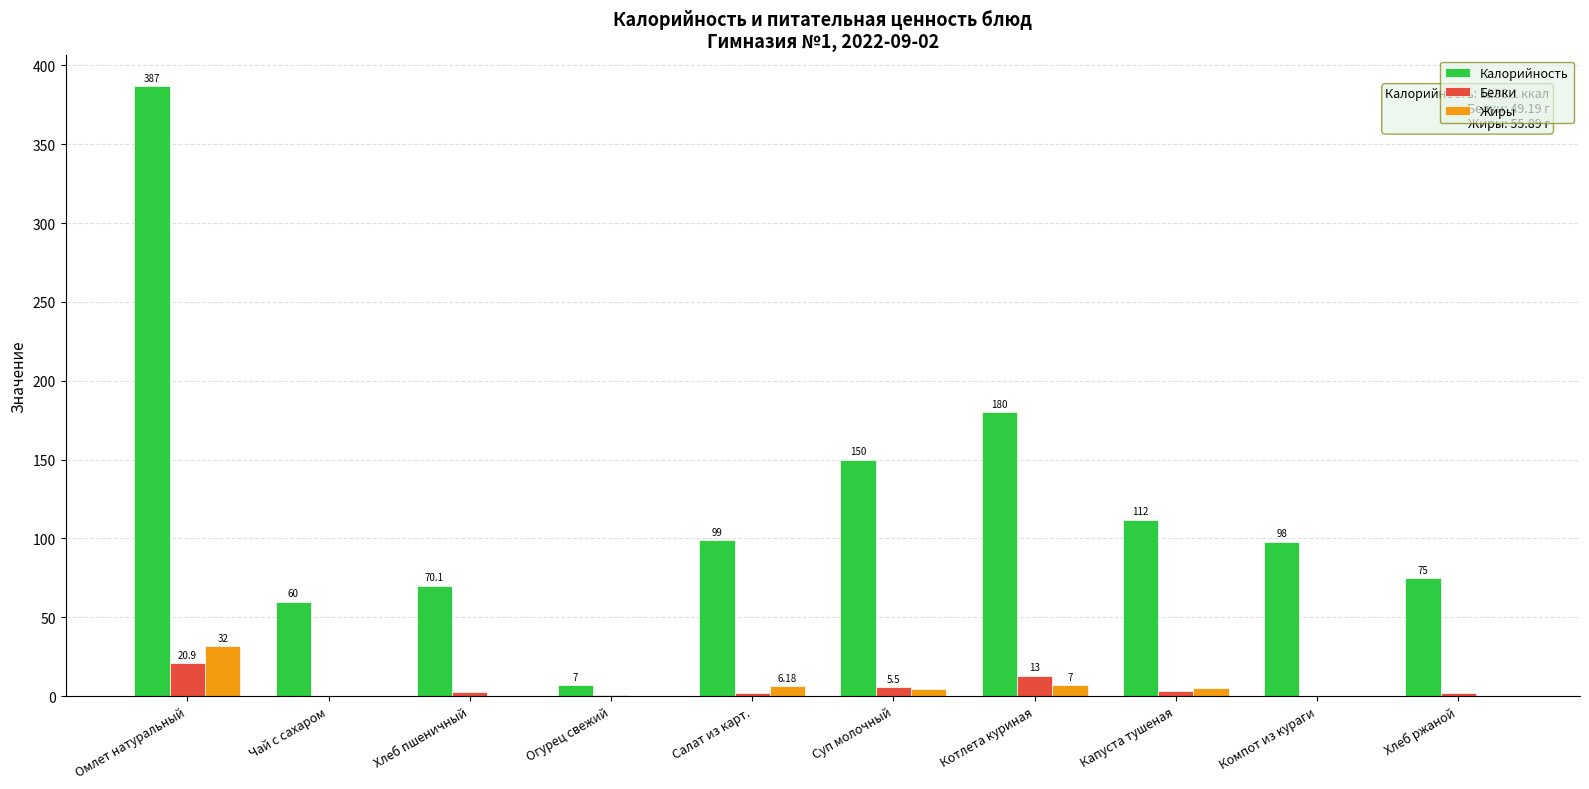

Where is Калорийность nearest to the value 197?

Котлета куриная